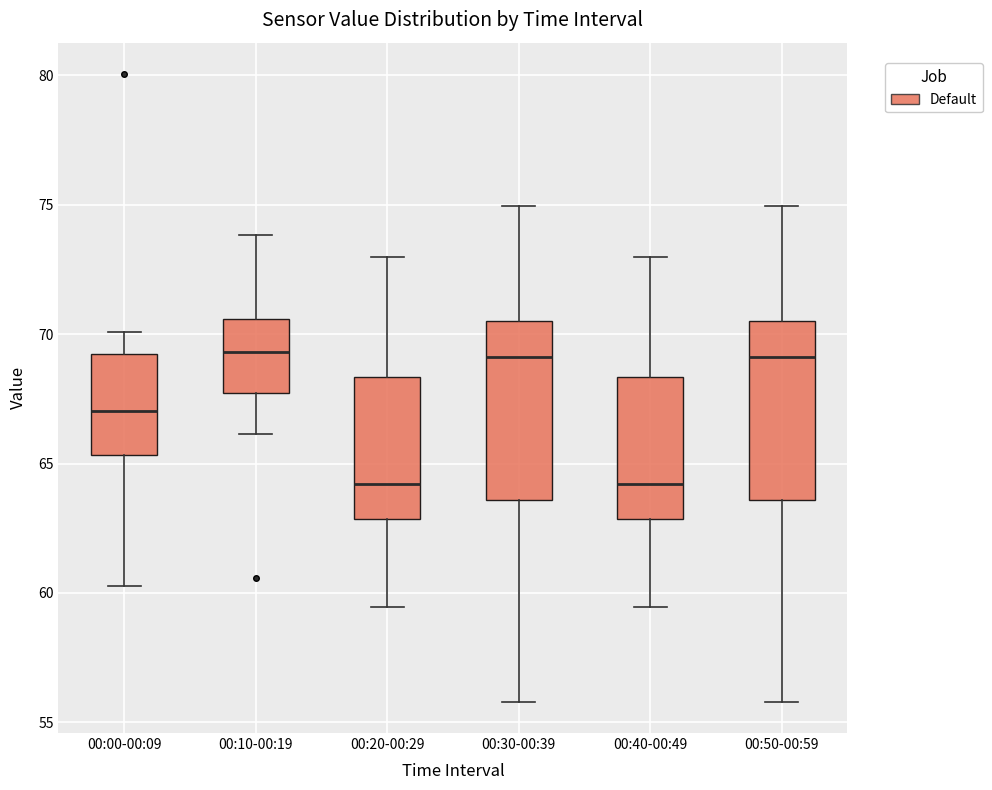

Reading left to right, transcribe this box plot: for each box, give where its median line is, the range the box spans, and where its two whiskers end, as read against the y-axis. The values are not printed on the chart, so give them approximately, as read against the axis.

00:00-00:09: median 67.0, box 65.5 to 69.0, whiskers 60.5 to 70.0
00:10-00:19: median 69.5, box 67.5 to 70.5, whiskers 66.0 to 74.0
00:20-00:29: median 64.0, box 63.0 to 68.5, whiskers 59.5 to 73.0
00:30-00:39: median 69.0, box 63.5 to 70.5, whiskers 56.0 to 75.0
00:40-00:49: median 64.0, box 63.0 to 68.5, whiskers 59.5 to 73.0
00:50-00:59: median 69.0, box 63.5 to 70.5, whiskers 56.0 to 75.0